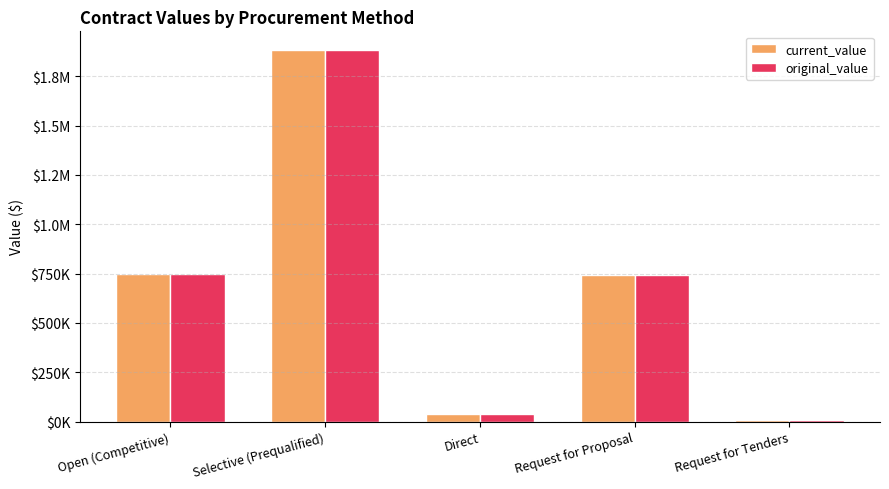

The value of original_value at Request for Tenders is 6000.0. True or false?

True